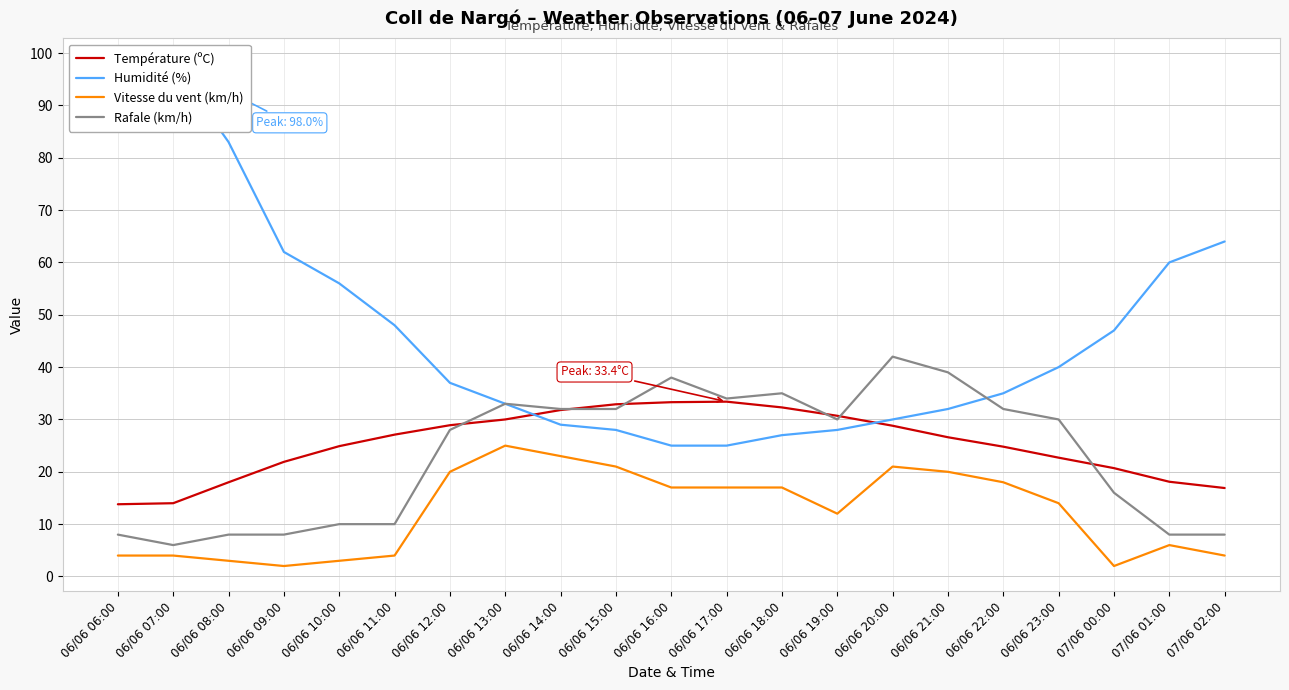

Rank the categories by Température (ºC) value from lowest to highest.

06/06 06:00, 06/06 07:00, 07/06 02:00, 06/06 08:00, 07/06 01:00, 07/06 00:00, 06/06 09:00, 06/06 23:00, 06/06 22:00, 06/06 10:00, 06/06 21:00, 06/06 11:00, 06/06 20:00, 06/06 12:00, 06/06 13:00, 06/06 19:00, 06/06 14:00, 06/06 18:00, 06/06 15:00, 06/06 16:00, 06/06 17:00